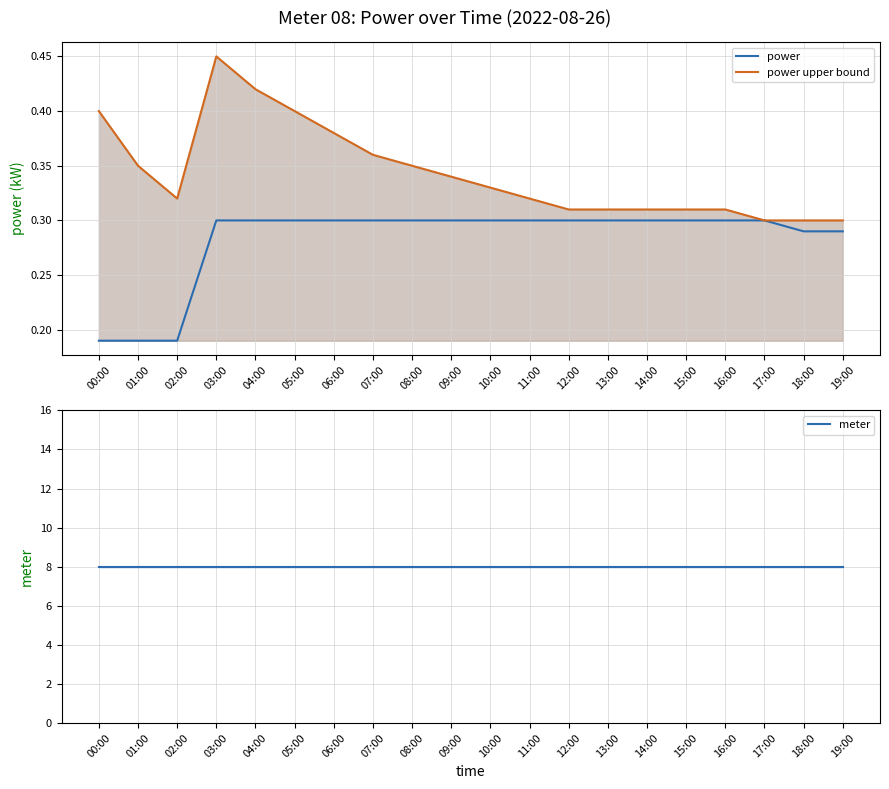

Where is power nearest to the value 0?

00:00